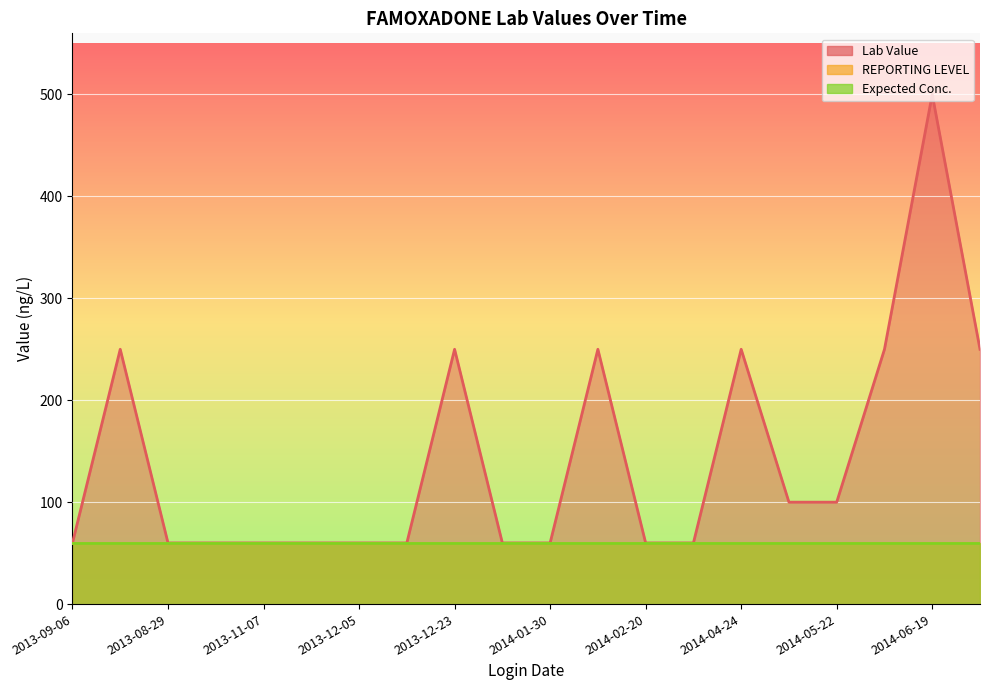

Reading right to left, extract all data points from this chart.

Lab Value: 250	500	250	100	100	250	60	60	250	60	60	250	60	60	60	60	60	60	250	60
REPORTING LEVEL: 60	60	60	60	60	60	60	60	60	60	60	60	60	60	60	60	60	60	60	60
Expected Conc.: 60	60	60	60	60	60	60	60	60	60	60	60	60	60	60	60	60	60	60	60